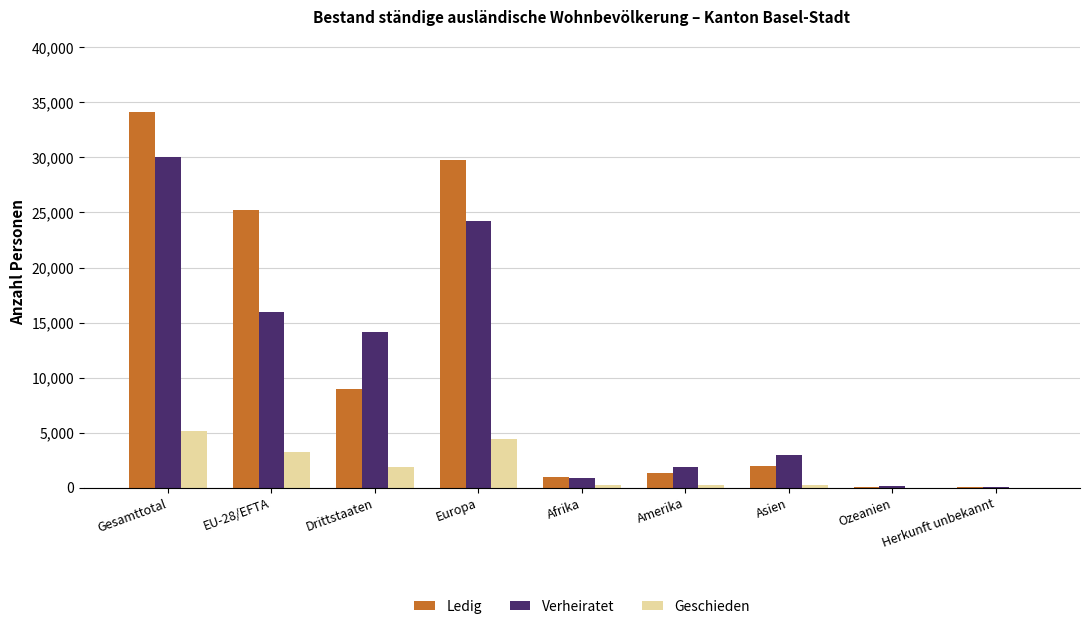

At which category is the sum across all series the highest?

Gesamttotal